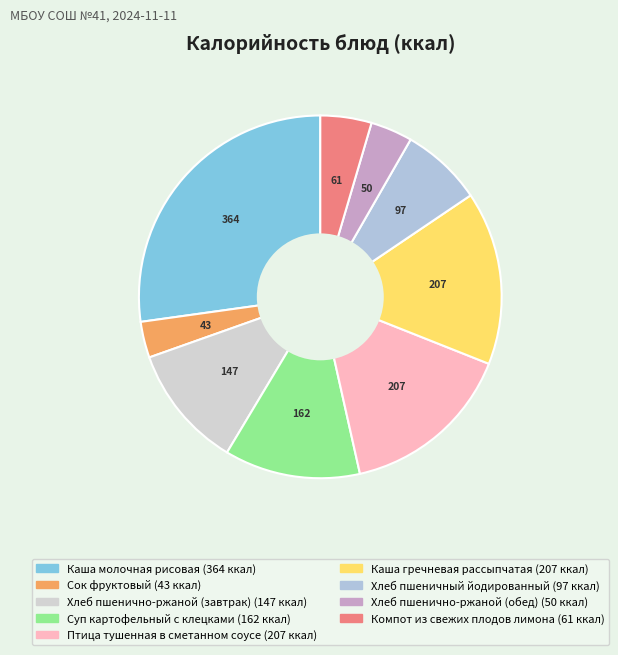

Rank the categories by value from lowest to highest.

Сок фруктовый, Хлеб пшенично-ржаной (обед), Компот из свежих плодов лимона, Хлеб пшеничный йодированный, Хлеб пшенично-ржаной (завтрак), Суп картофельный с клецками, Птица тушенная в сметанном соусе, Каша гречневая рассыпчатая, Каша молочная рисовая